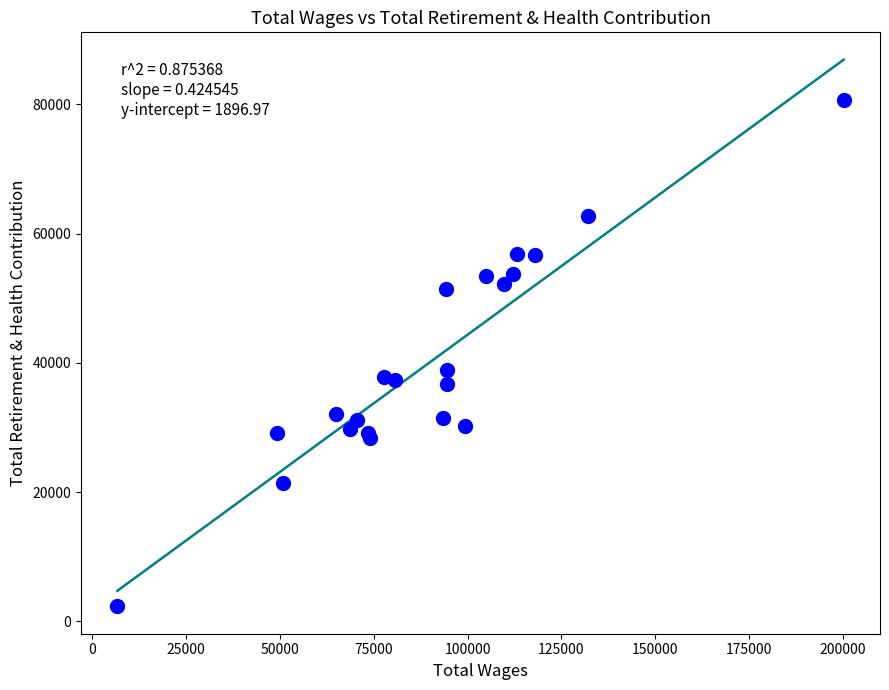

What Y value in the scatter plot is closest to 41480?

38912